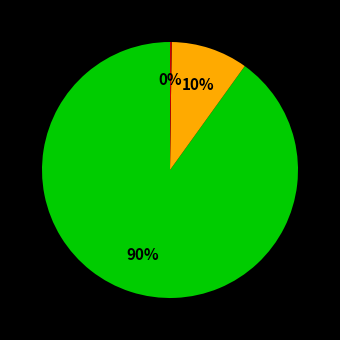

Does any single category account for the majority?

Yes